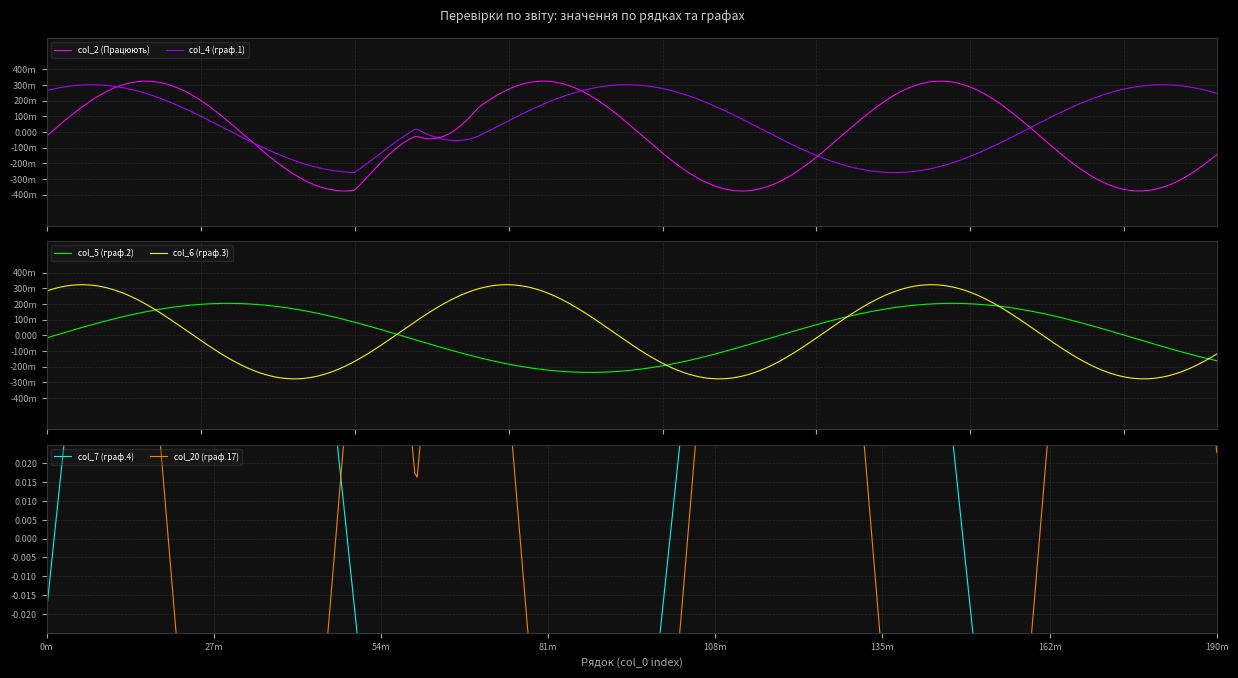

True or false: col_2 (Працюють) and col_20 (граф.17) intersect in this chart.

False